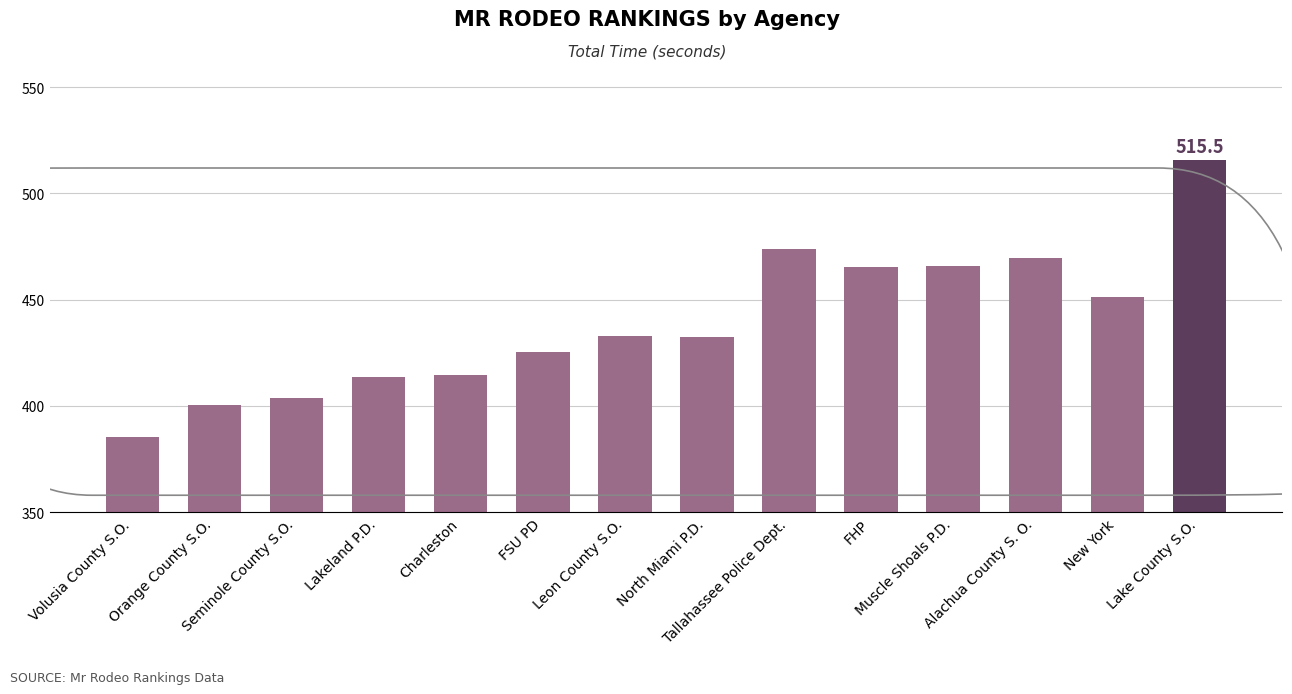

What is the value of the 4th bar from the left?

413.6